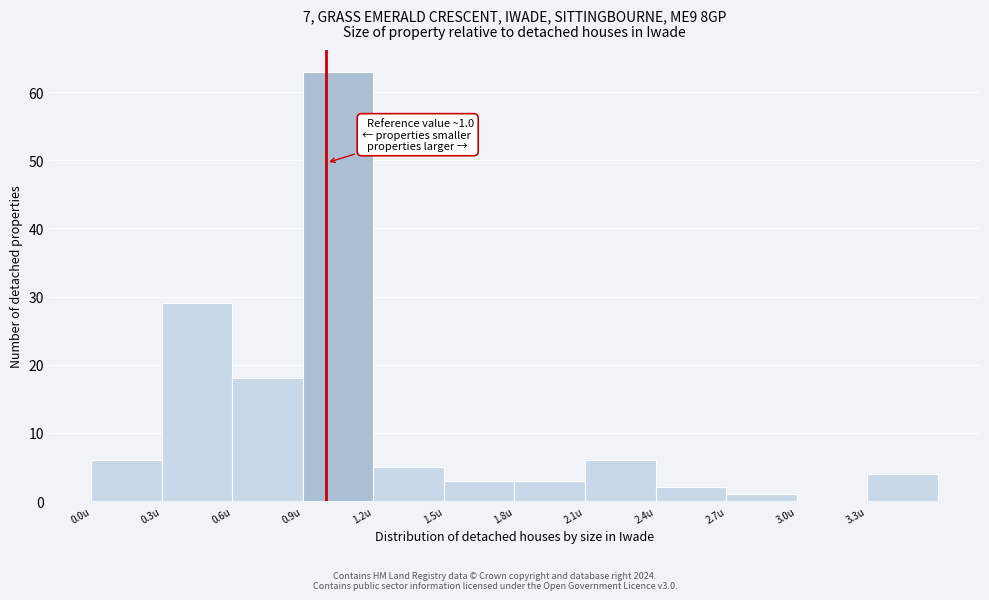

Which range on the x-axis has the tallest bar?

0.9 to 1.2